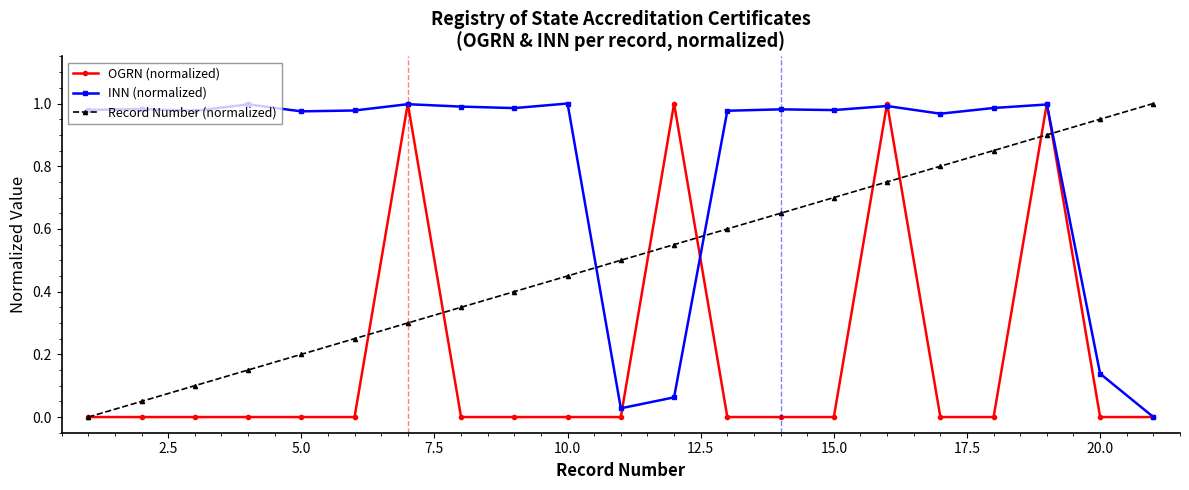

Which series has the largest total across all categories?

INN (normalized)